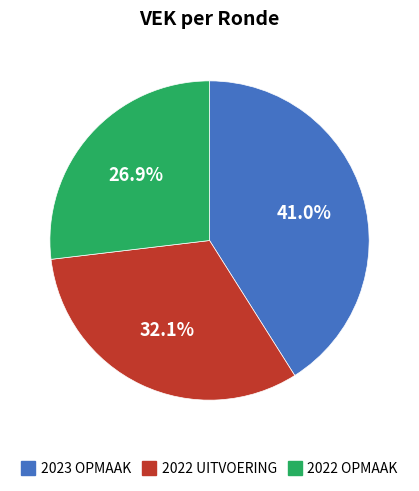

To the nearest percent, what is the average slice percentage?

33%